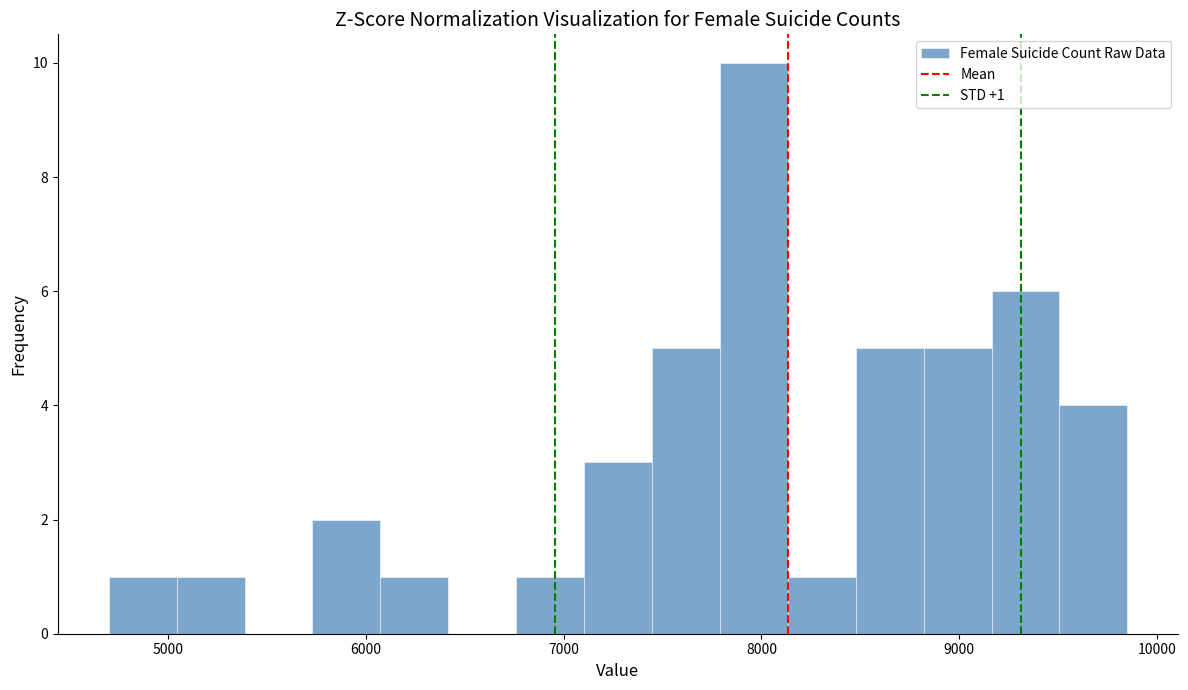

Around what value on the x-axis is the tallest bar? Give the approximate position of its centre, as read against the axis.

8000